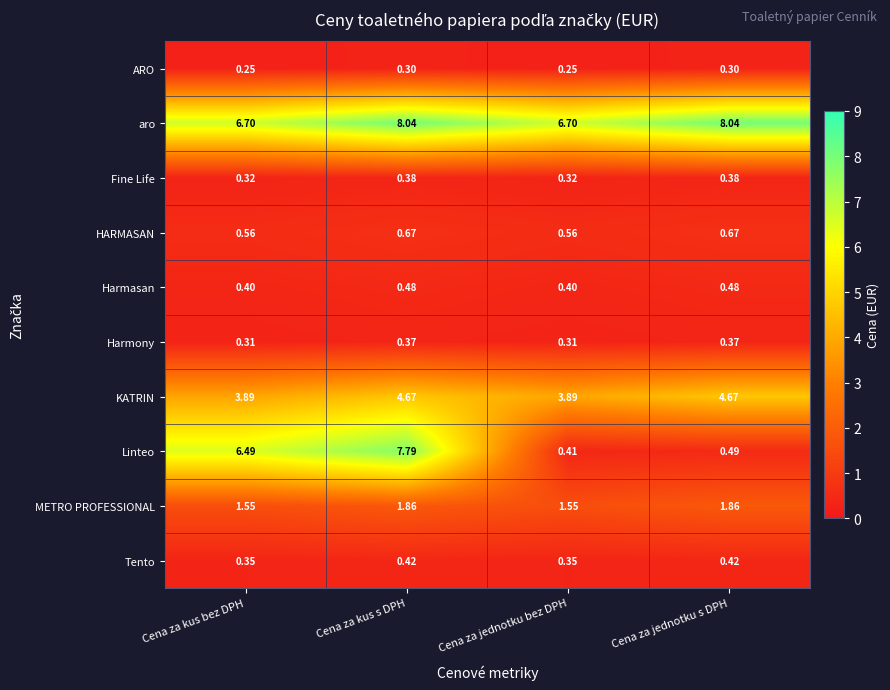

Which series has the largest range (max minus min)?

Linteo